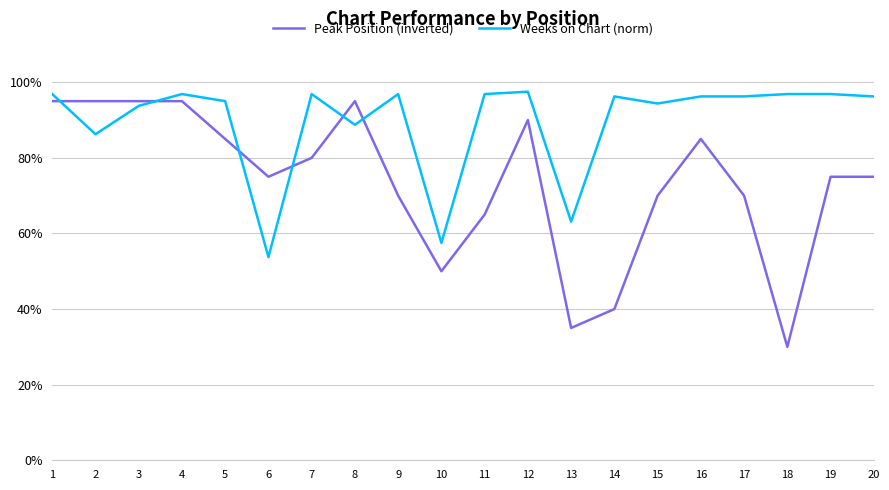

True or false: Weeks on Chart (norm) and Peak Position (inverted) intersect in this chart.

True